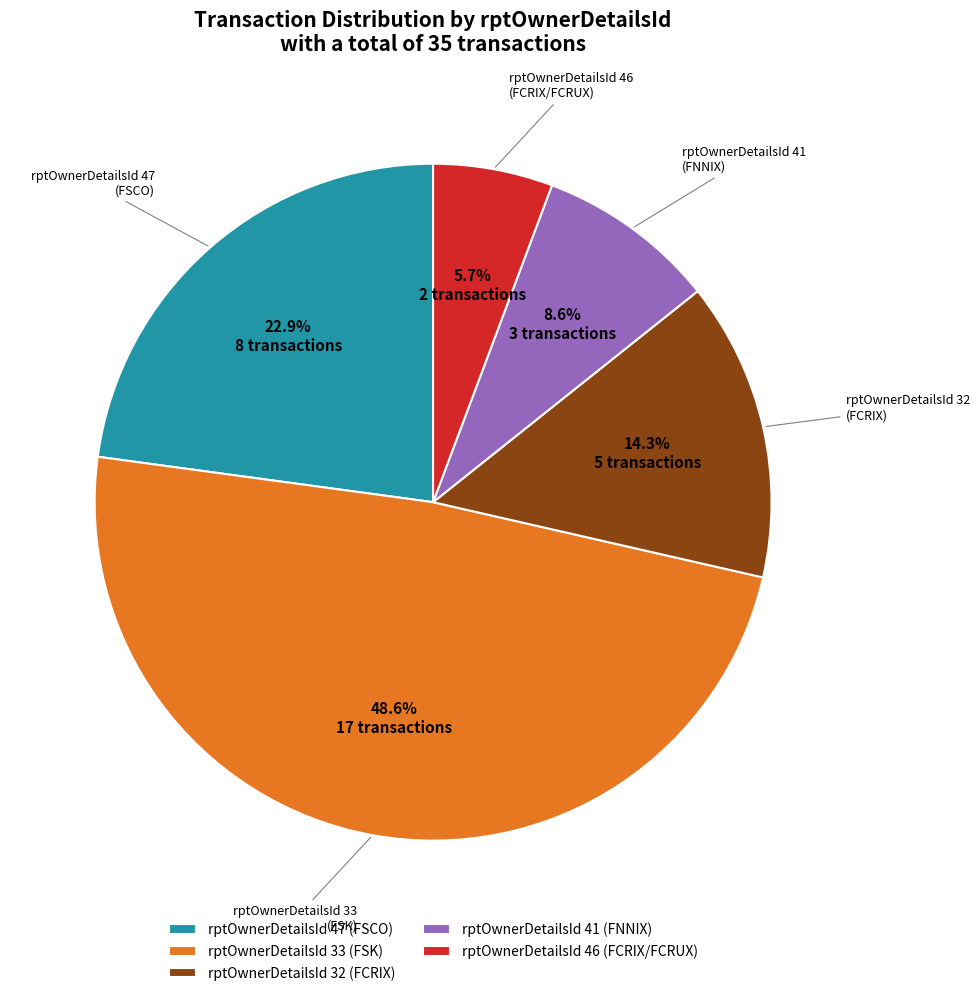

What is the smallest slice in the pie chart?

rptOwnerDetailsId 46 (FCRIX/FCRUX)